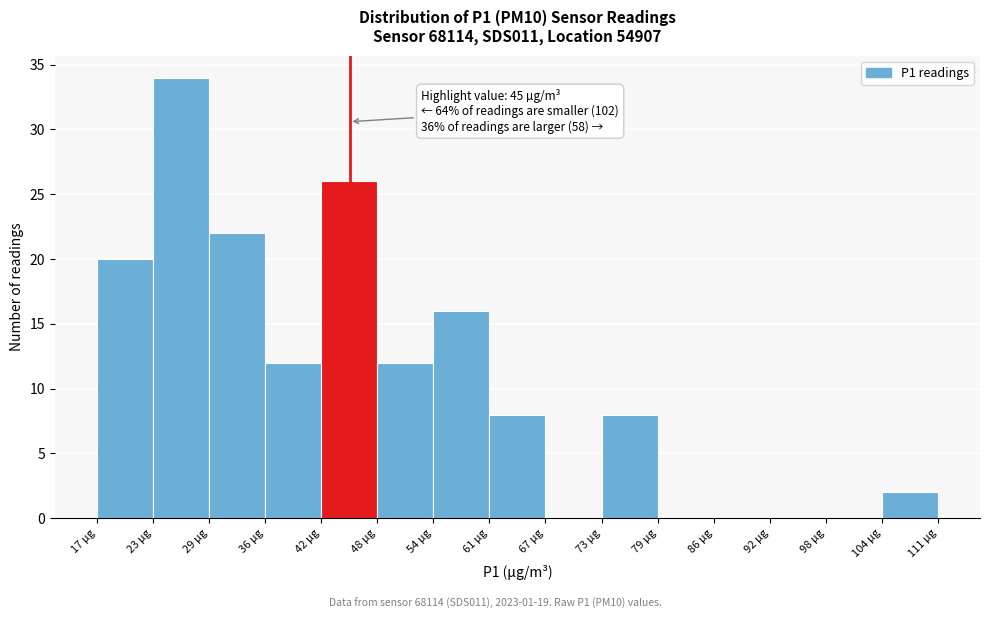

Over which range of the x-axis is the bar tallest?

23 to 29